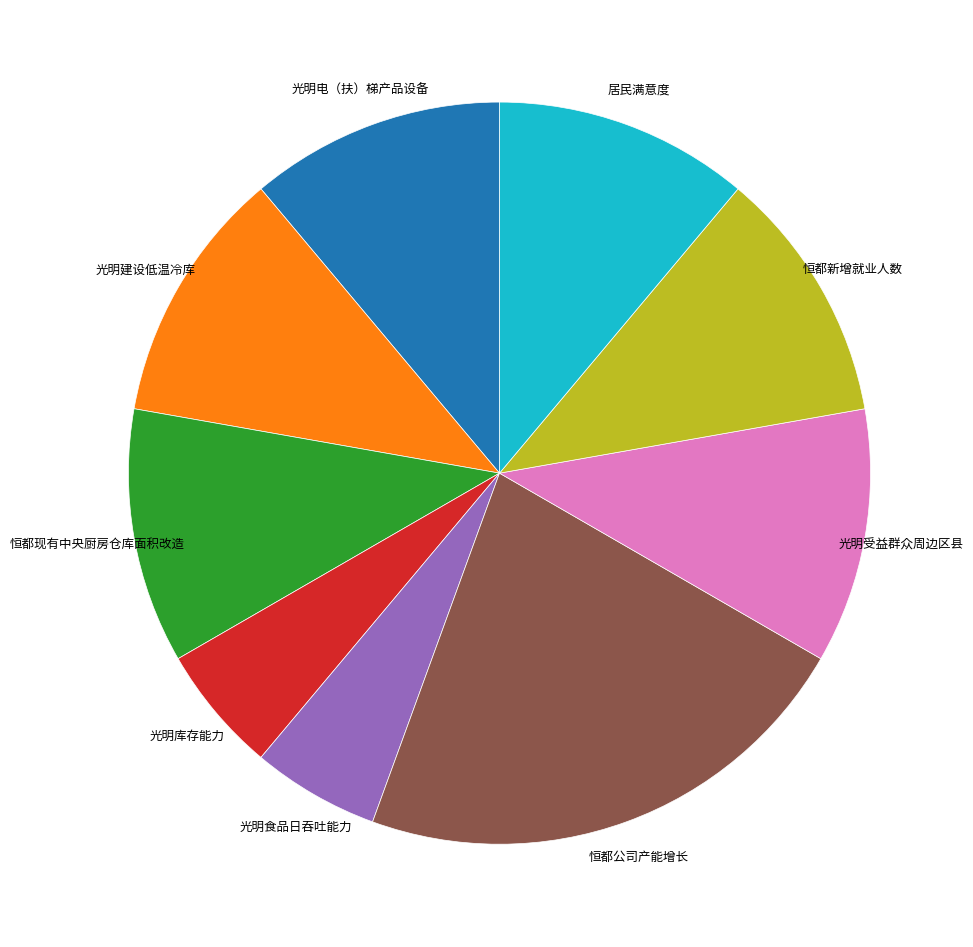

Approximately how many times larger is the value at 恒都现有中央厨房仓库面积改造 compared to 光明库存能力?

2.0